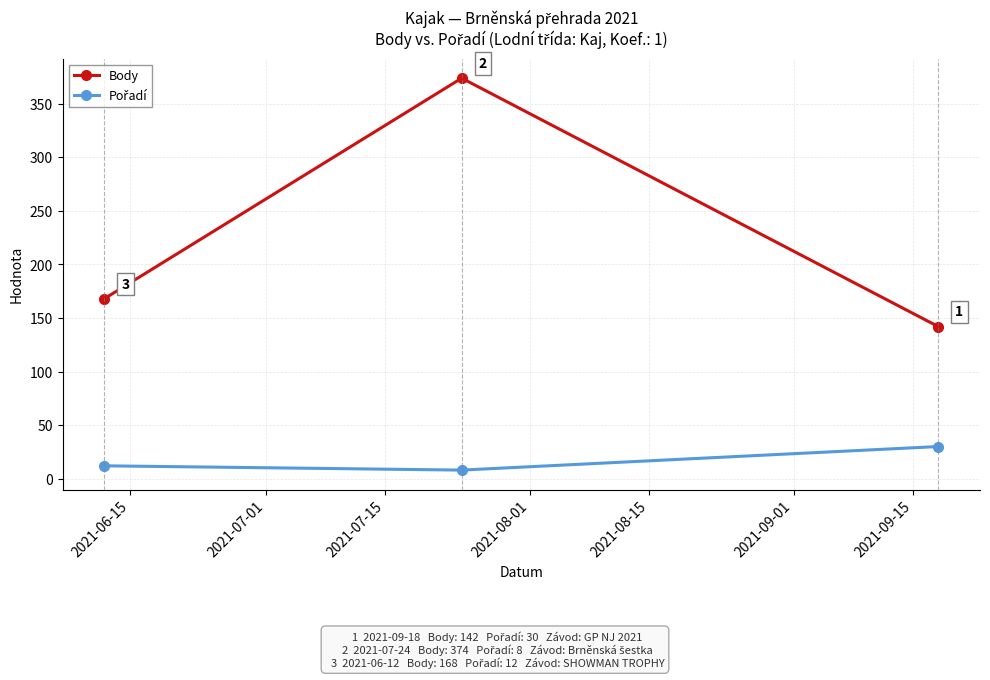

Which series has the largest total across all categories?

Body